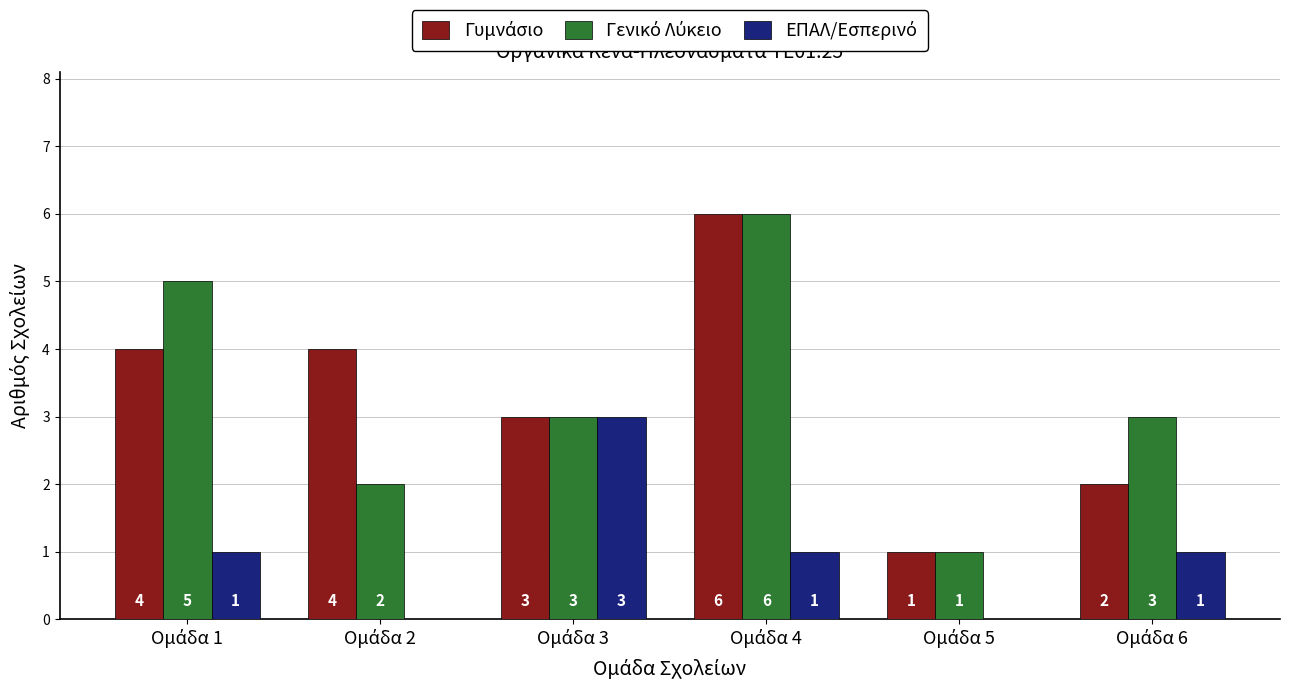

Count the number of data series in this chart.

3